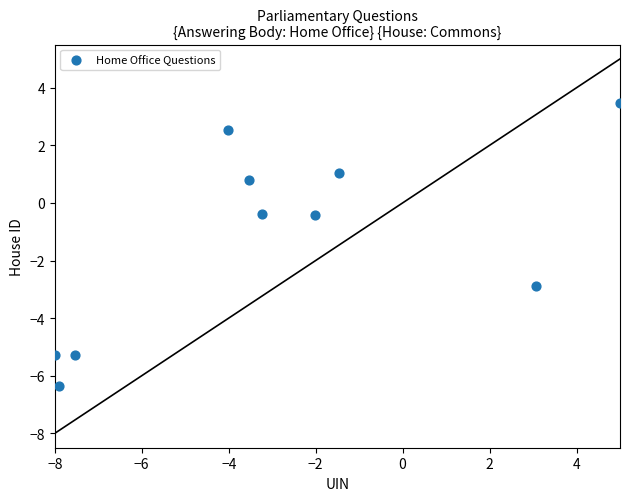

What is the average Y value?

-1.3